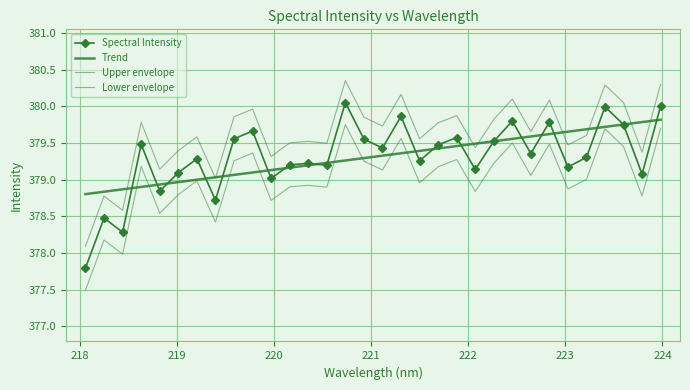

Between 223.2172 and 220.7354, which is larger?

220.7354